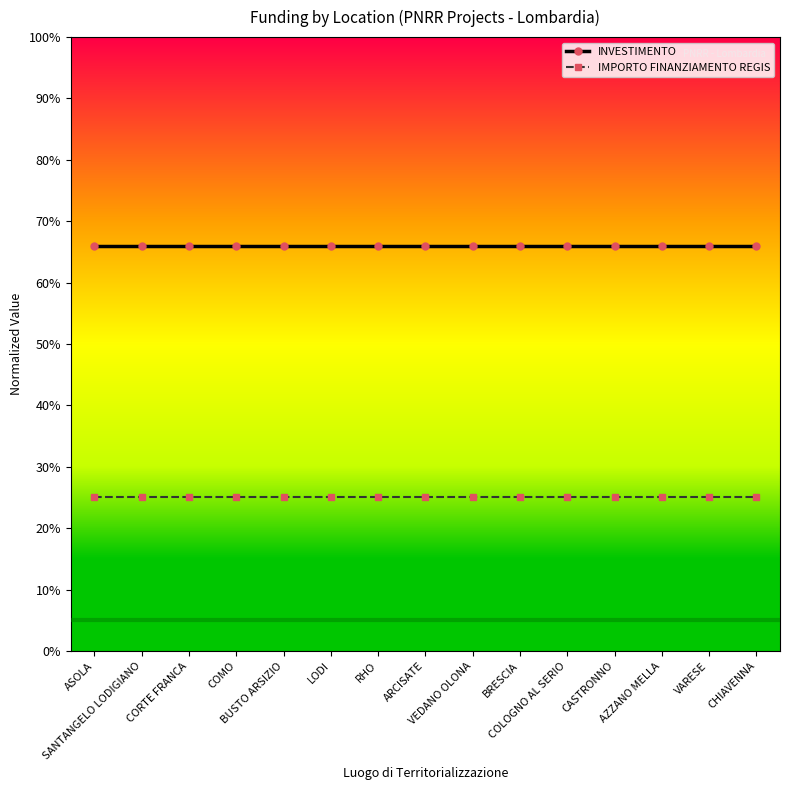

List the labels in order of IMPORTO FINANZIAMENTO REGIS value, largest first.

ASOLA, SANTANGELO LODIGIANO, CORTE FRANCA, COMO, BUSTO ARSIZIO, LODI, RHO, ARCISATE, VEDANO OLONA, BRESCIA, COLOGNO AL SERIO, CASTRONNO, AZZANO MELLA, VARESE, CHIAVENNA